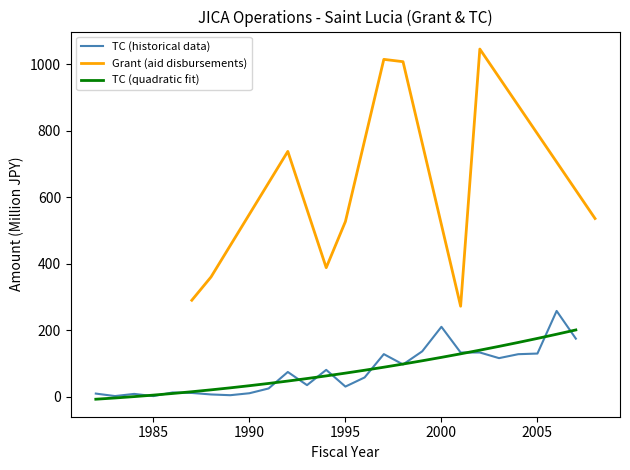

What is the greatest value displayed?

1046